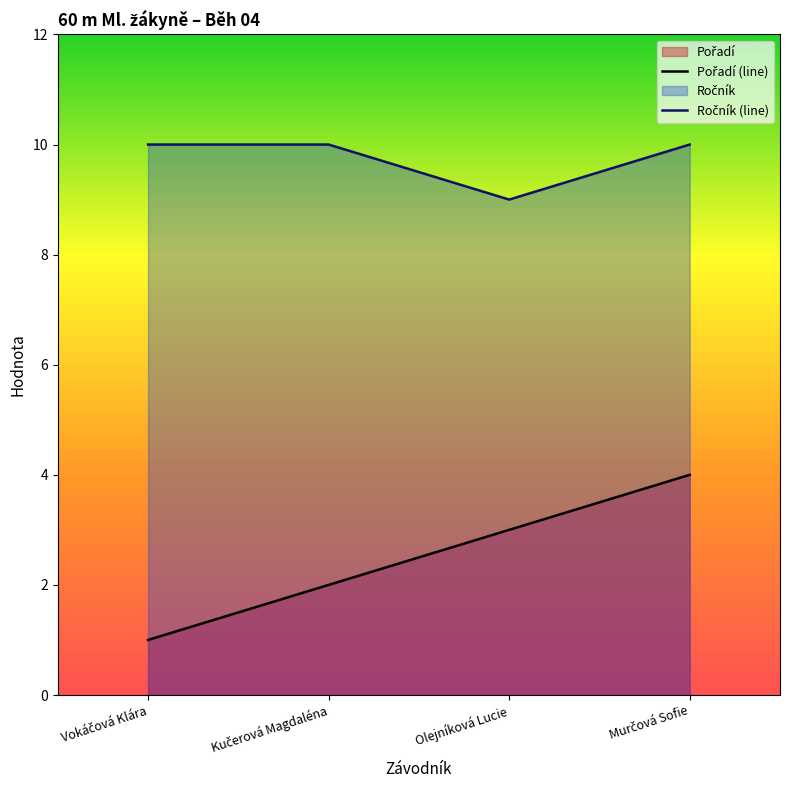

What is the smallest value displayed?

1